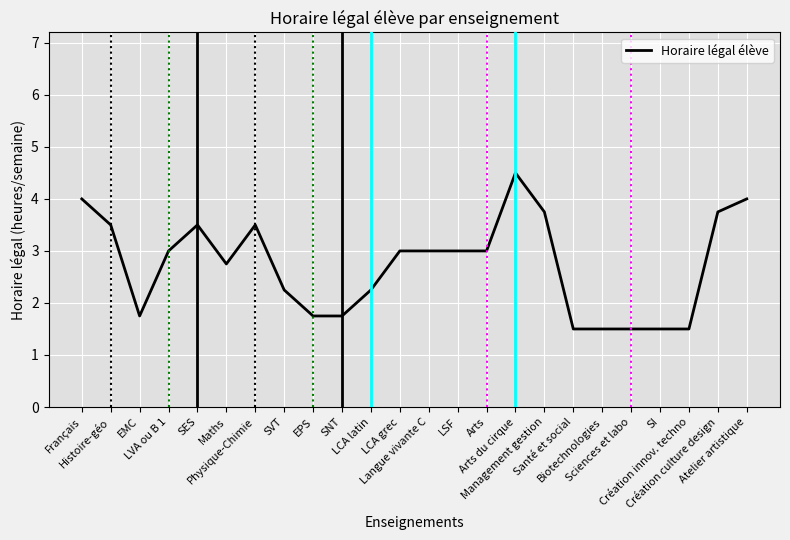

What is the sum of all values?

65.5